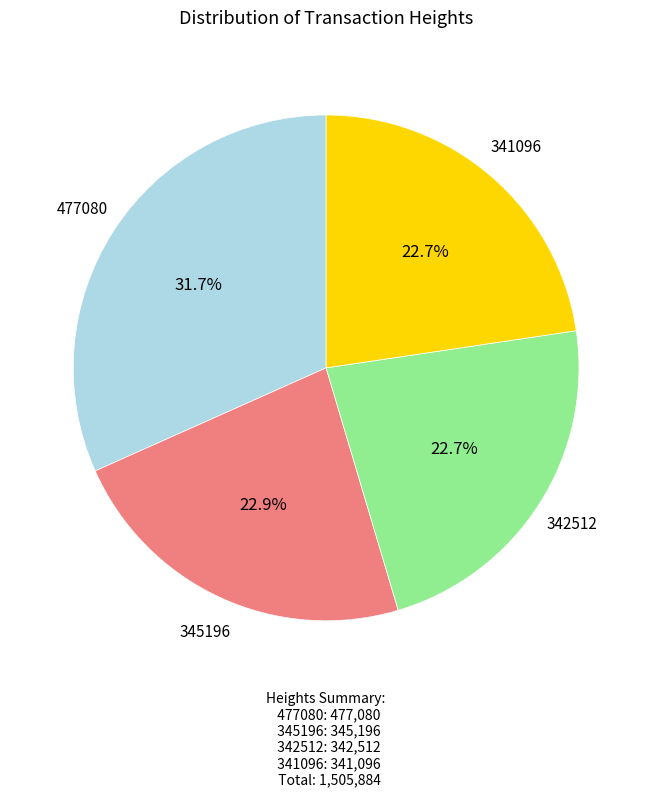

To the nearest percent, what portion does 477080 represent?

32%